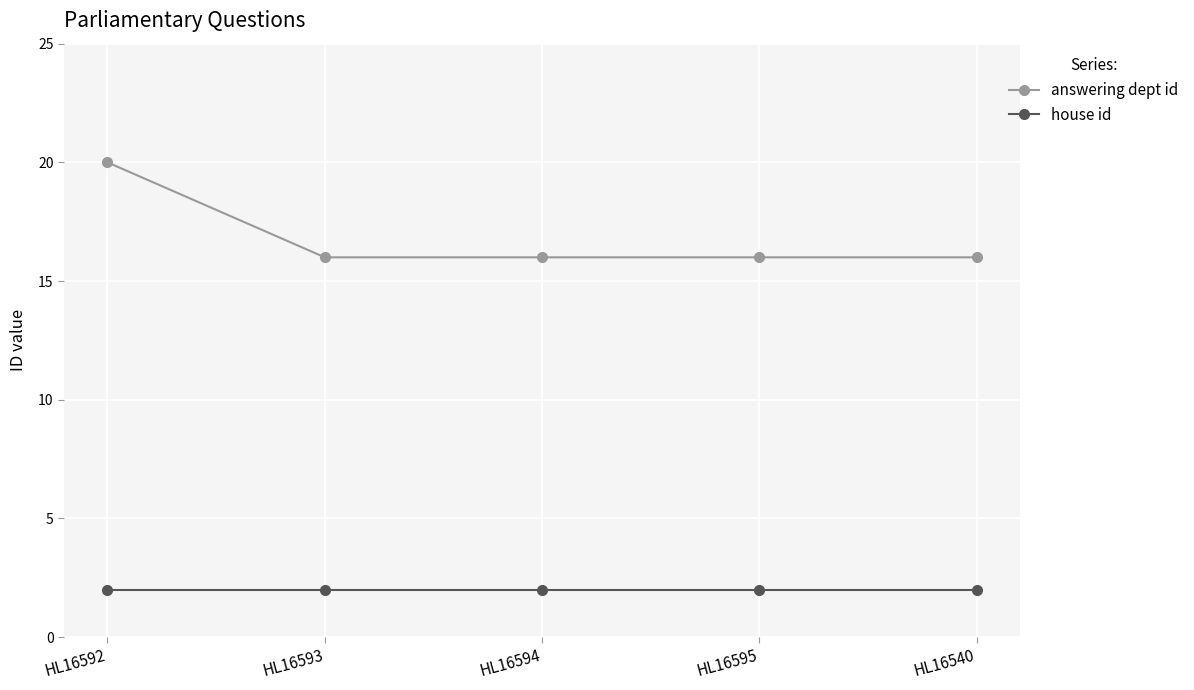

Rank the series at HL16594 from highest to lowest value.

answering dept id, house id